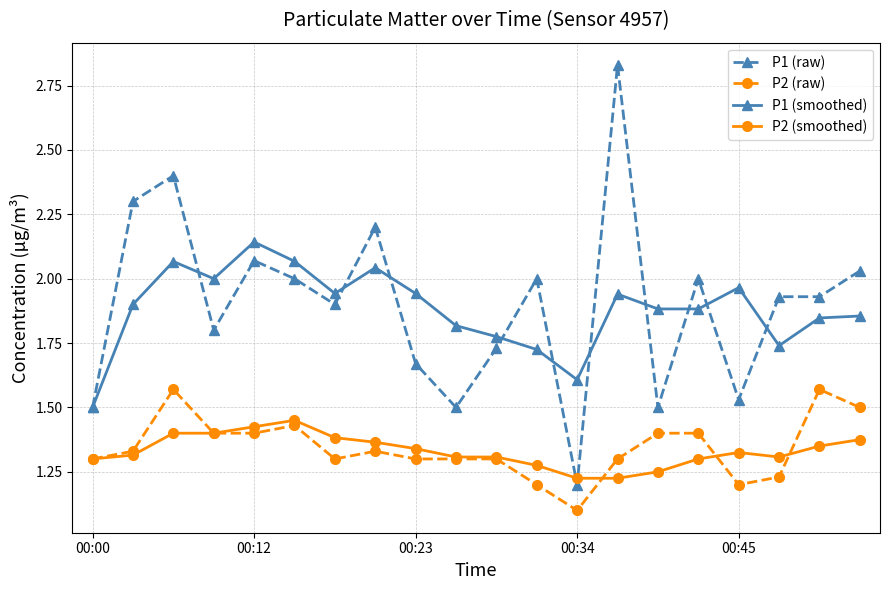

At how many categories does at least one series exceed 1?

20